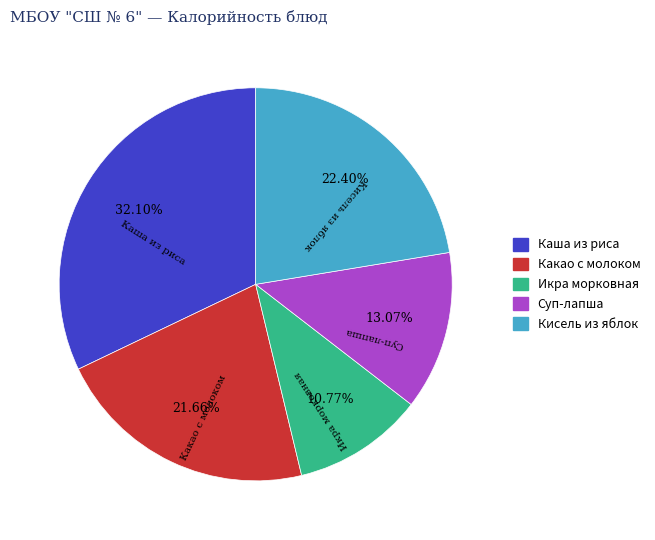

Which category has the biggest portion of the pie?

Каша из риса